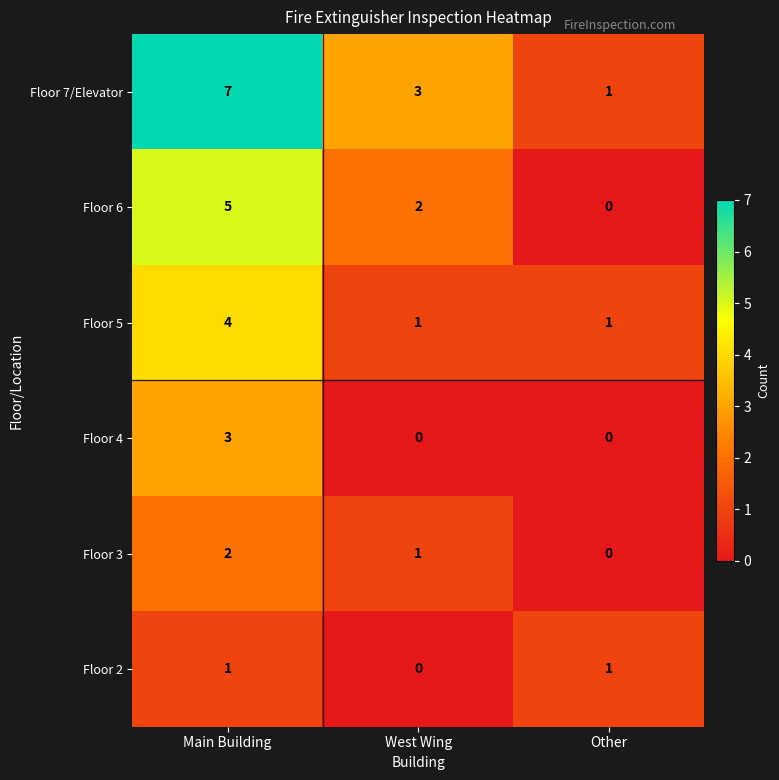

What is the difference between the maximum and second lowest values in the Floor 7/Elevator series?

4